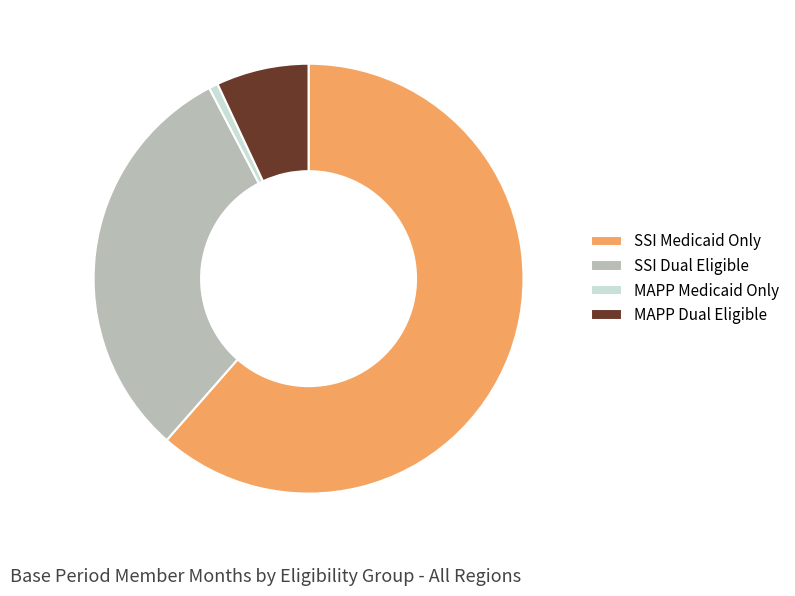

Do MAPP Medicaid Only and SSI Dual Eligible together represent more than half of the pie?

No